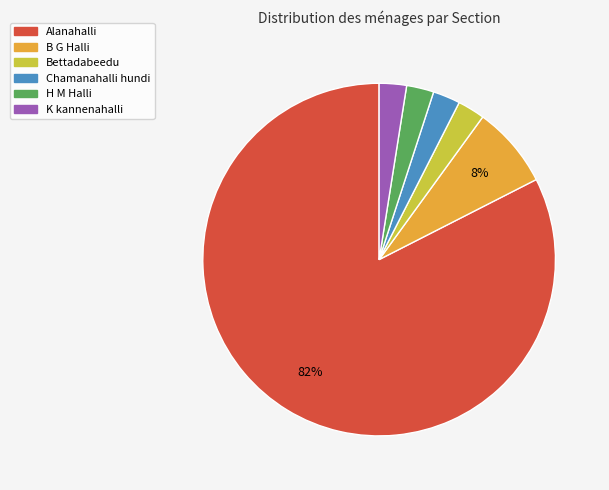

Is there a majority slice in this chart?

Yes